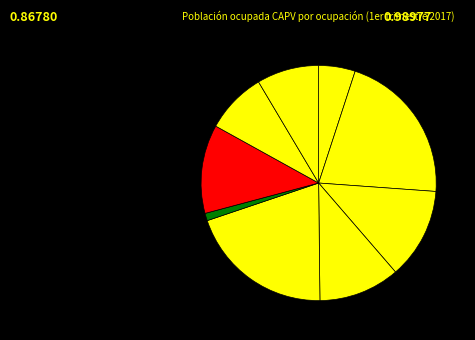

How many slices are in this pie chart?

9